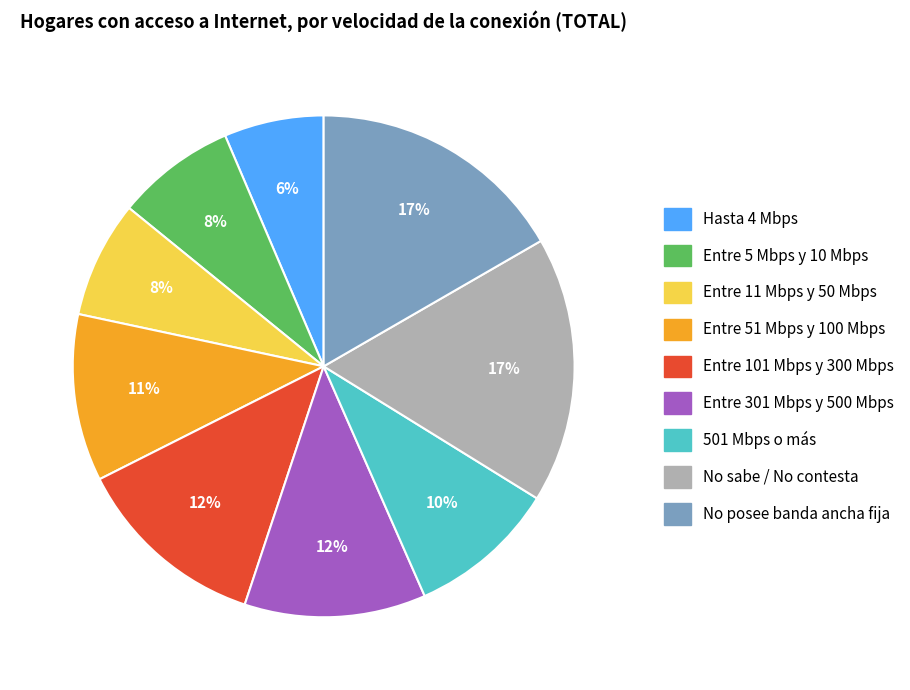

Which category has the smallest portion of the pie?

Hasta 4 Mbps